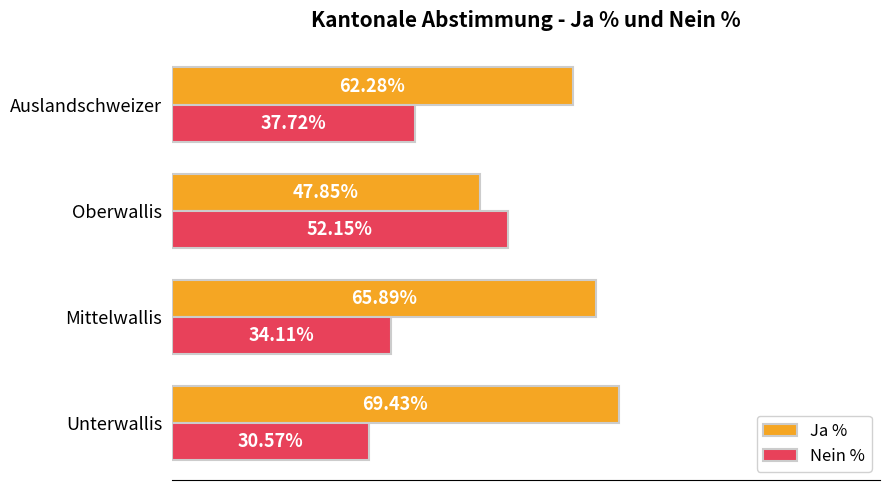

Which series has the largest total across all categories?

Ja %